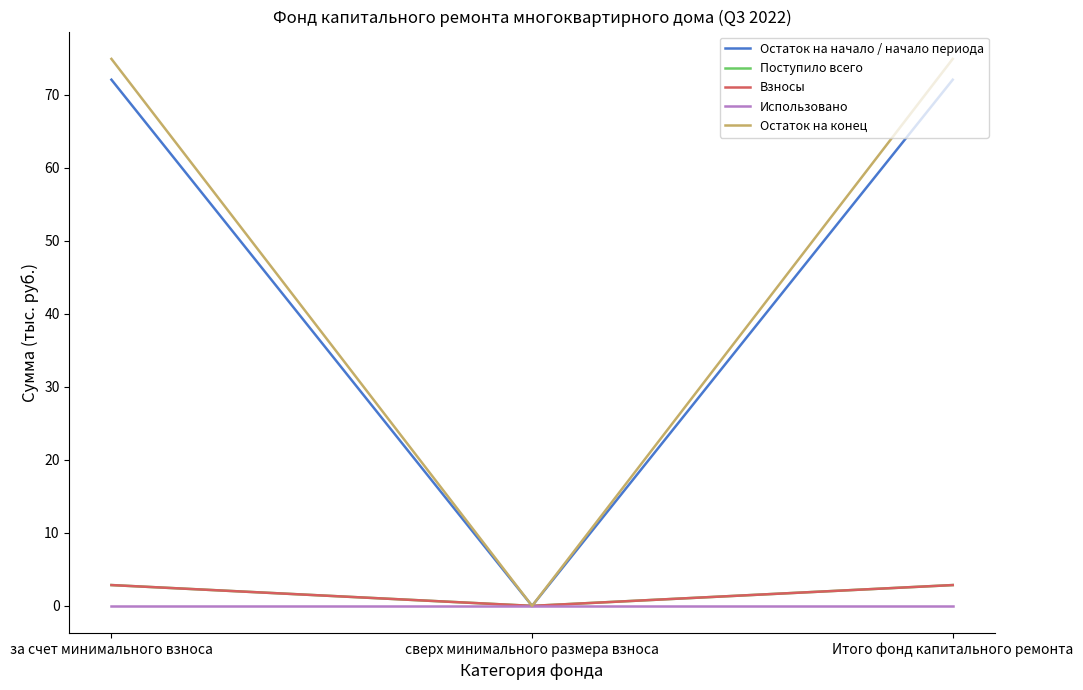

What is the label of the 1st point from the left?

за счет минимального взноса